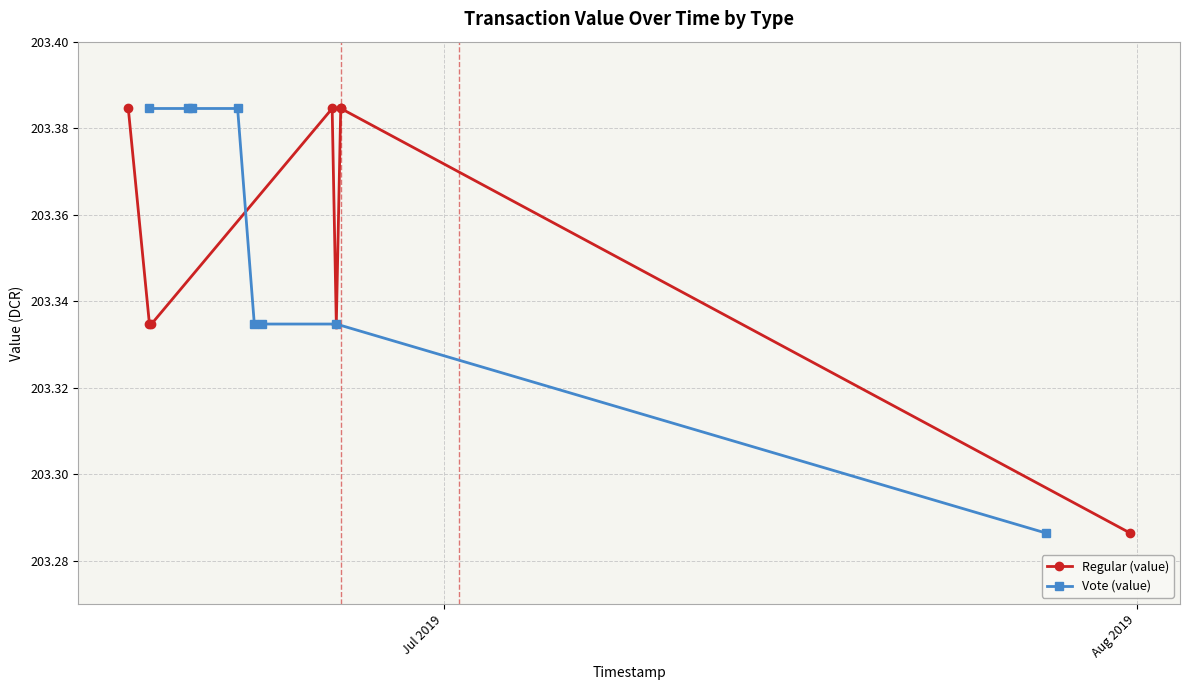

How many Regular (value) values are between 203 and 204?

8